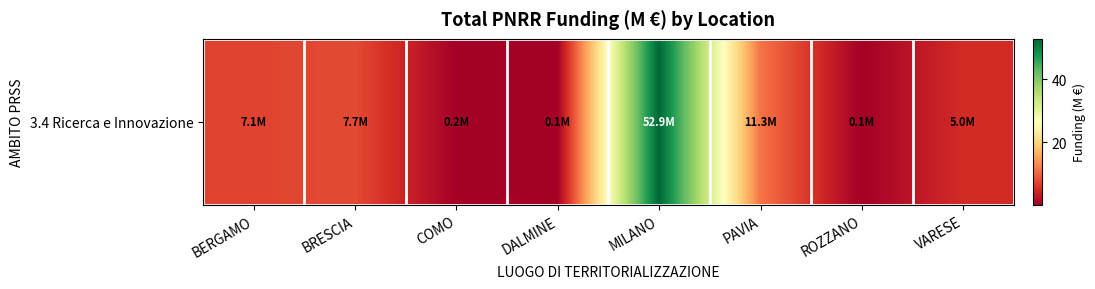

Reading left to right, transcribe all the data shown in this chart.

7.1	7.7	0.2	0.1	52.9	11.3	0.1	5.0